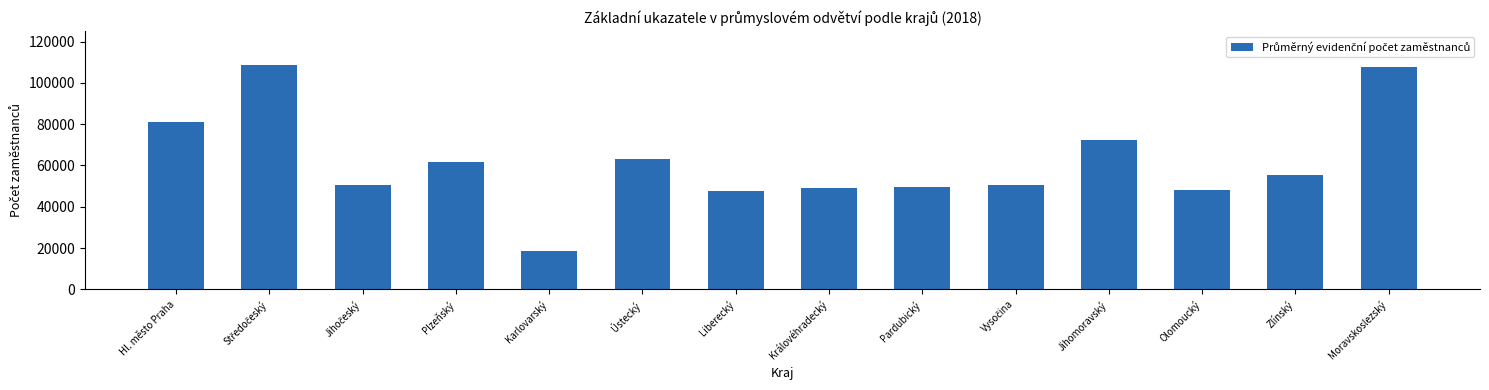

Which category has the lowest value across all series?

Karlovarský